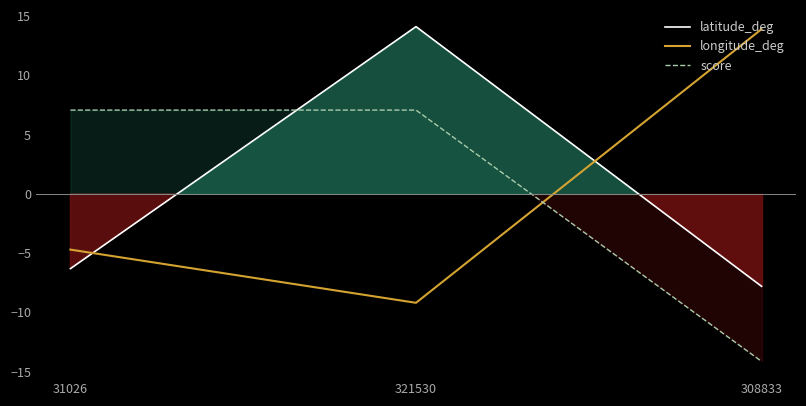

Reading left to right, transcribe all the data shown in this chart.

latitude_deg: -6.3	14.1	-7.8
longitude_deg: -4.7	-9.2	13.9
score: 7.1	7.1	-14.1